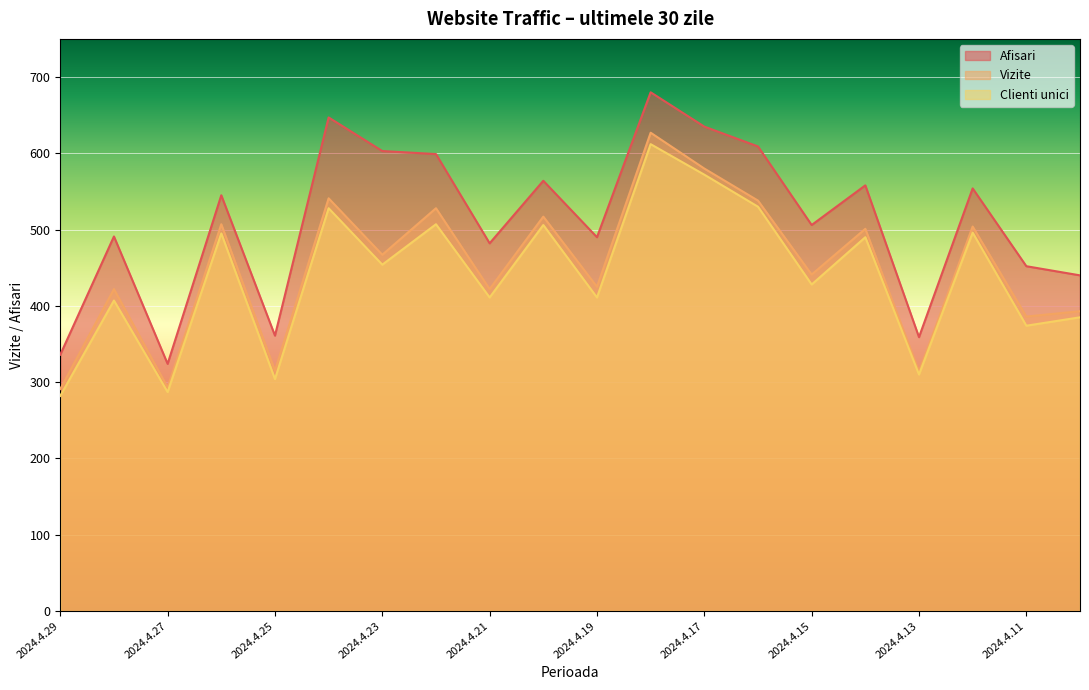

True or false: Vizite and Clienti unici cross at least once.

False